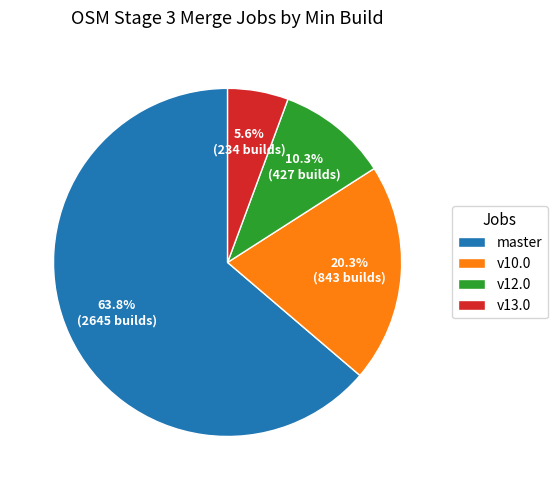

Rank the categories by value from lowest to highest.

v13.0, v12.0, v10.0, master